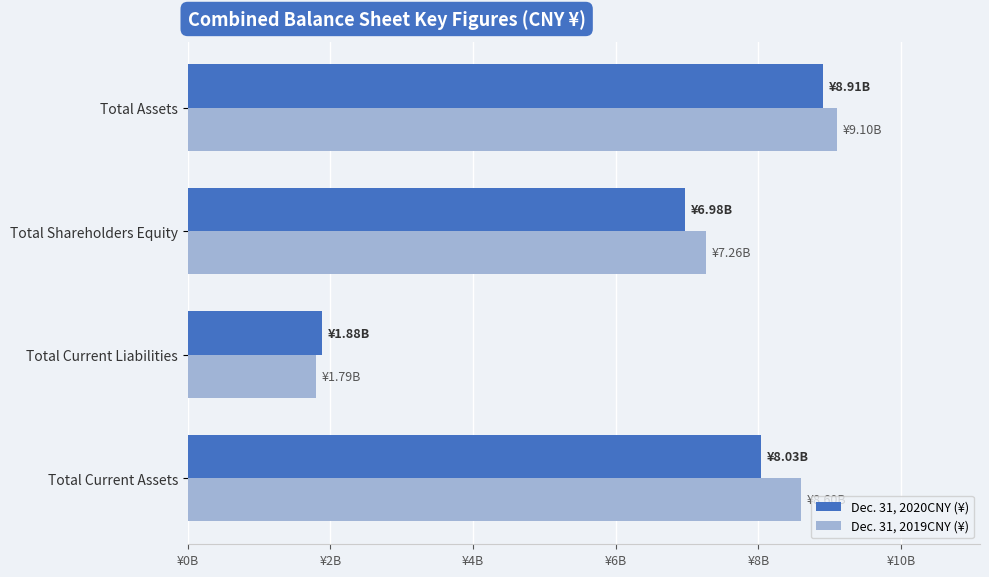

What are all the series names shown in the legend?

Dec. 31, 2020CNY (¥), Dec. 31, 2019CNY (¥)